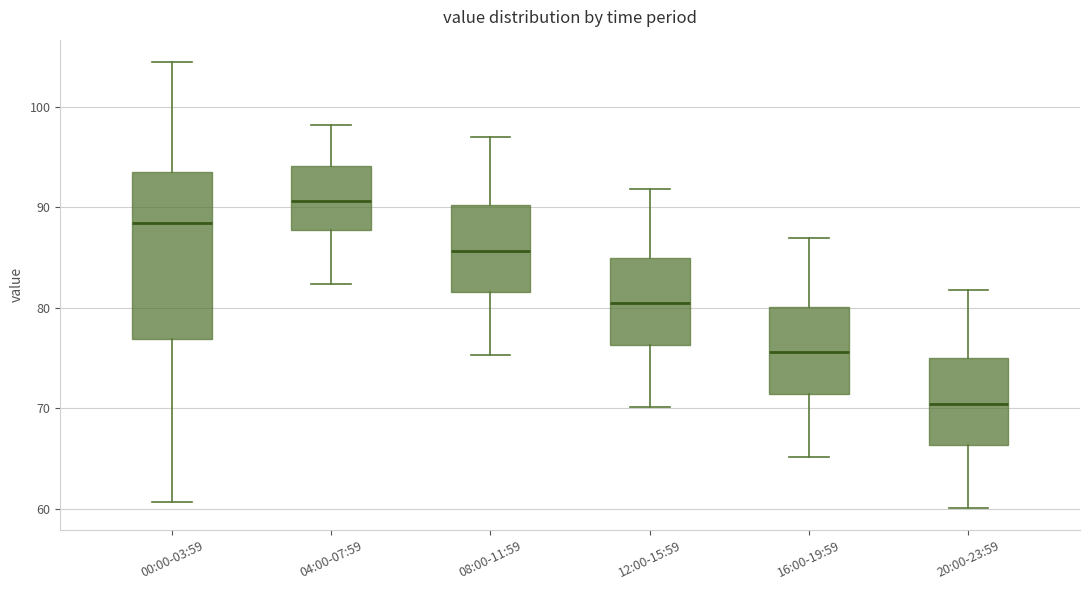

Where is the lower edge of the box for 04:00-07:59 on the y-axis? The values are not printed on the chart, so give them approximately, as read against the axis.

88